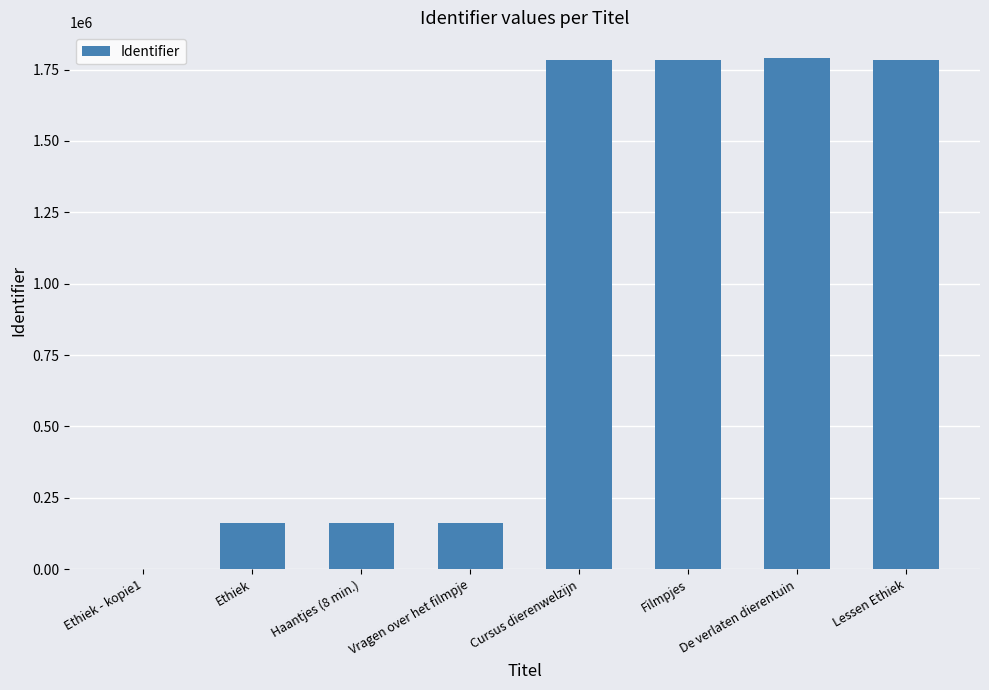

What is the sum of the values at De verlaten dierentuin and Vragen over het filmpje?

1952585